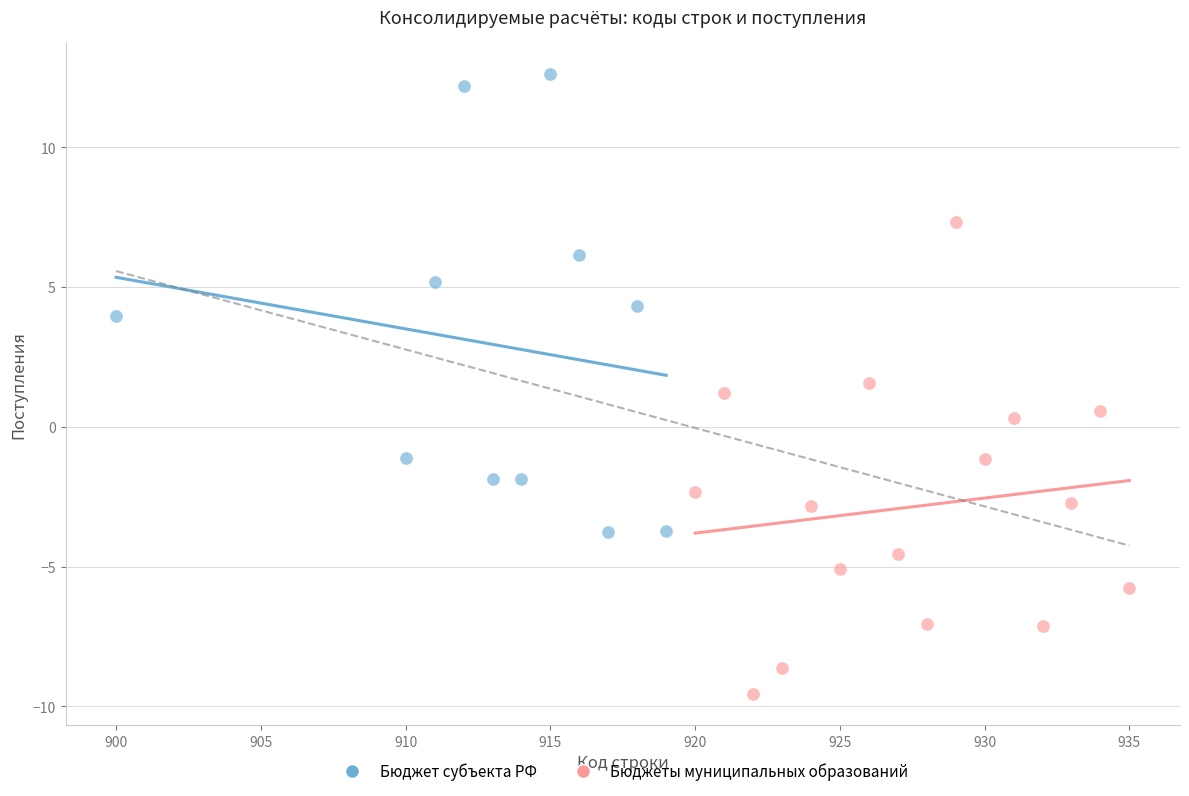

Which series reaches the maximum Y coordinate?

Бюджет субъекта РФ